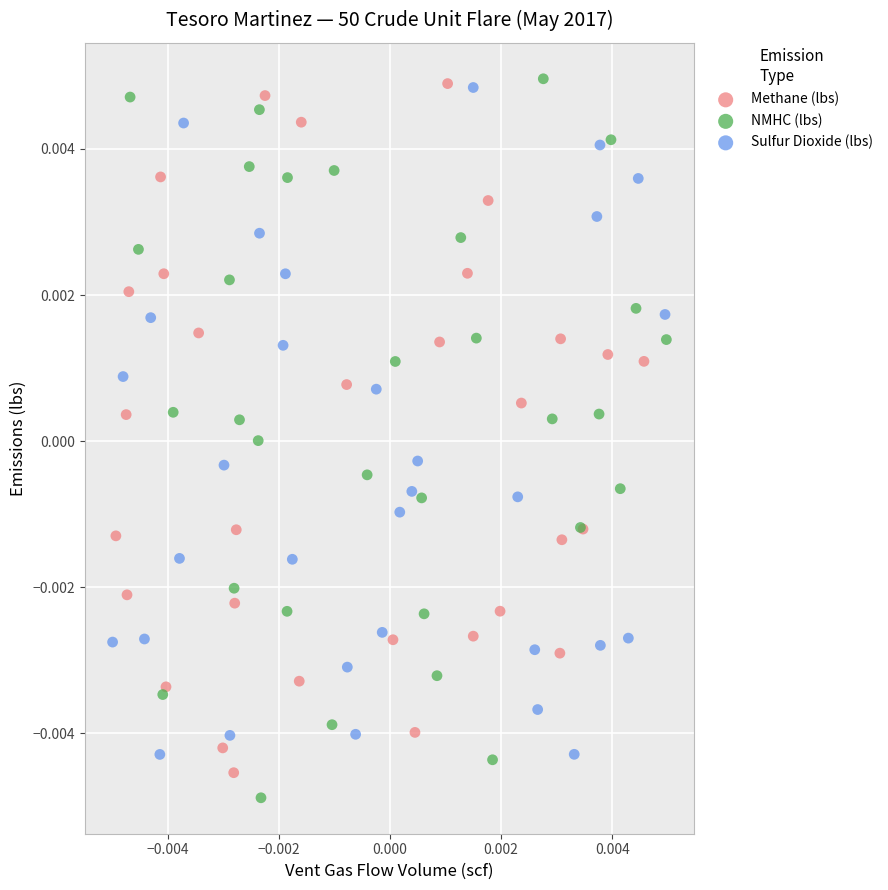

What are all the series names shown in the legend?

Methane (lbs), NMHC (lbs), Sulfur Dioxide (lbs)